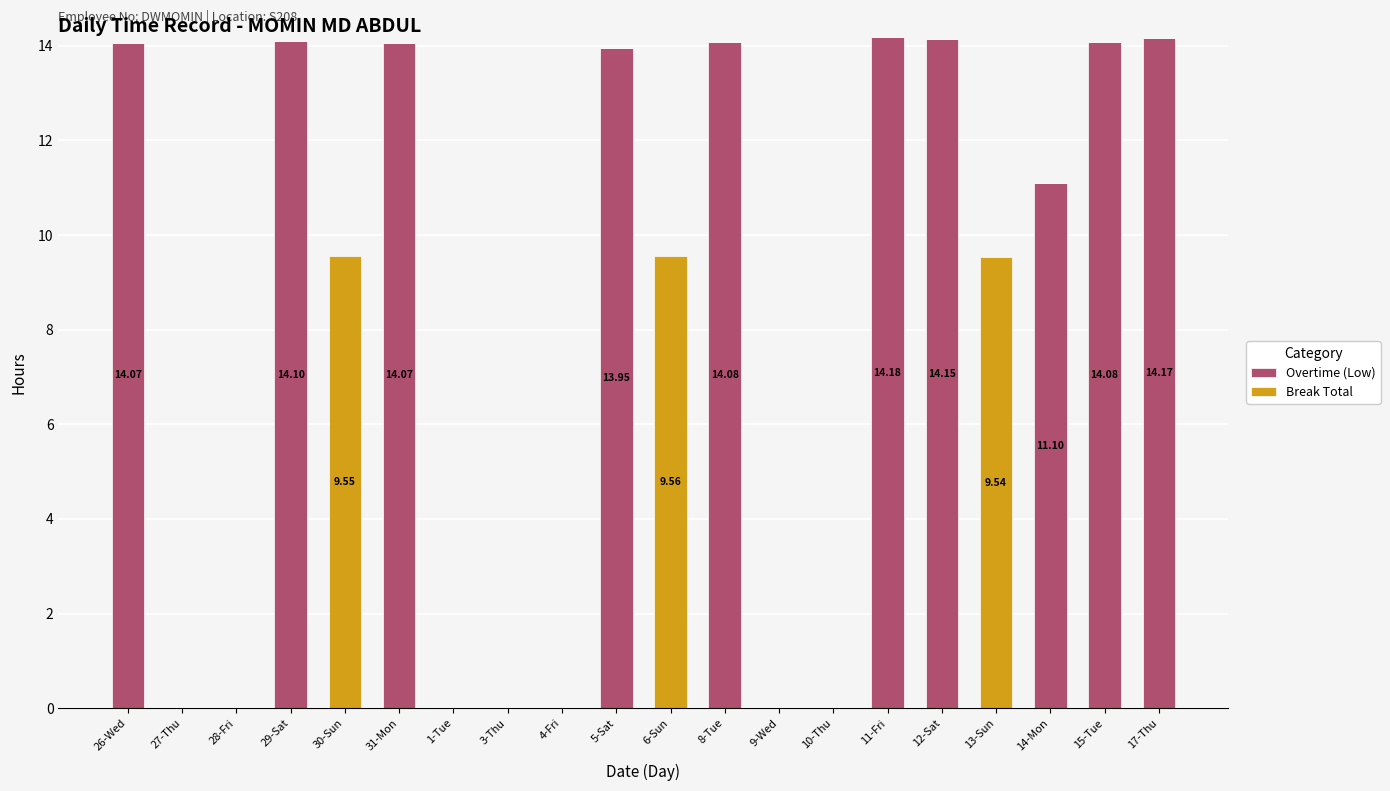

What is the sum of the Overtime (Low) values at 11-Fri and 6-Sun?

14.2